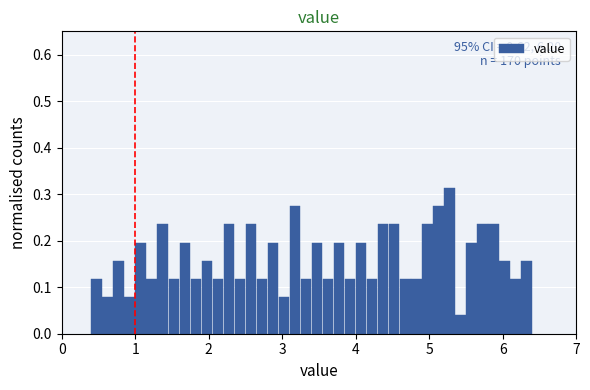

Read against the x-axis, roughly where is the centre of the tallest bar?

5.3